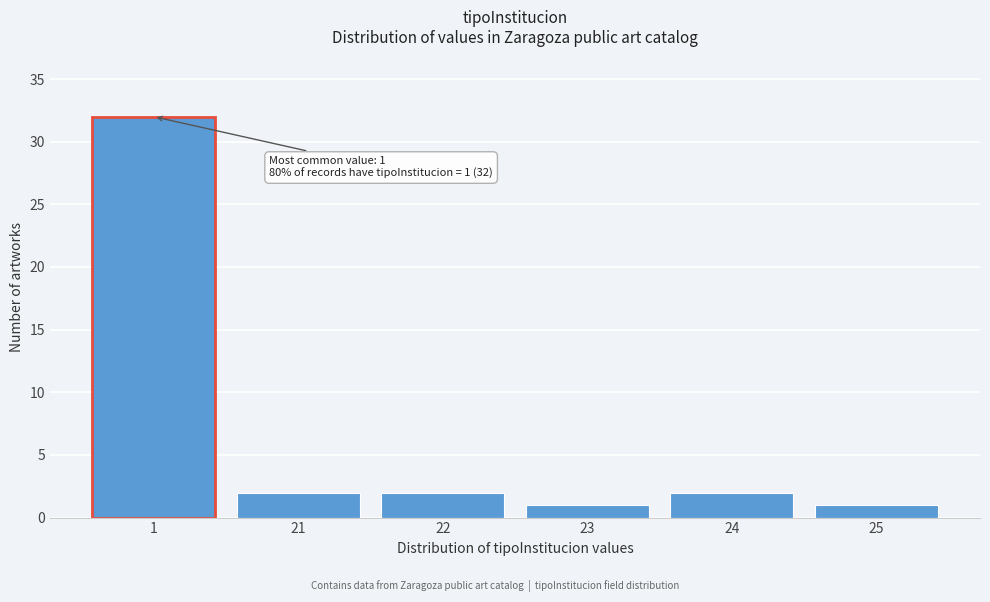

Reading left to right, list all the values displayed in this chart.

1=32	21=2	22=2	23=1	24=2	25=1